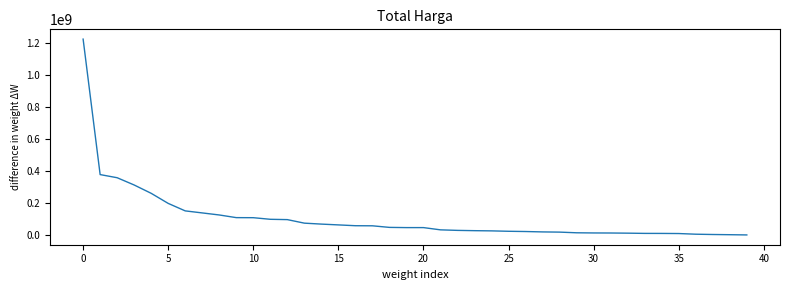

What is the average value?

109389879